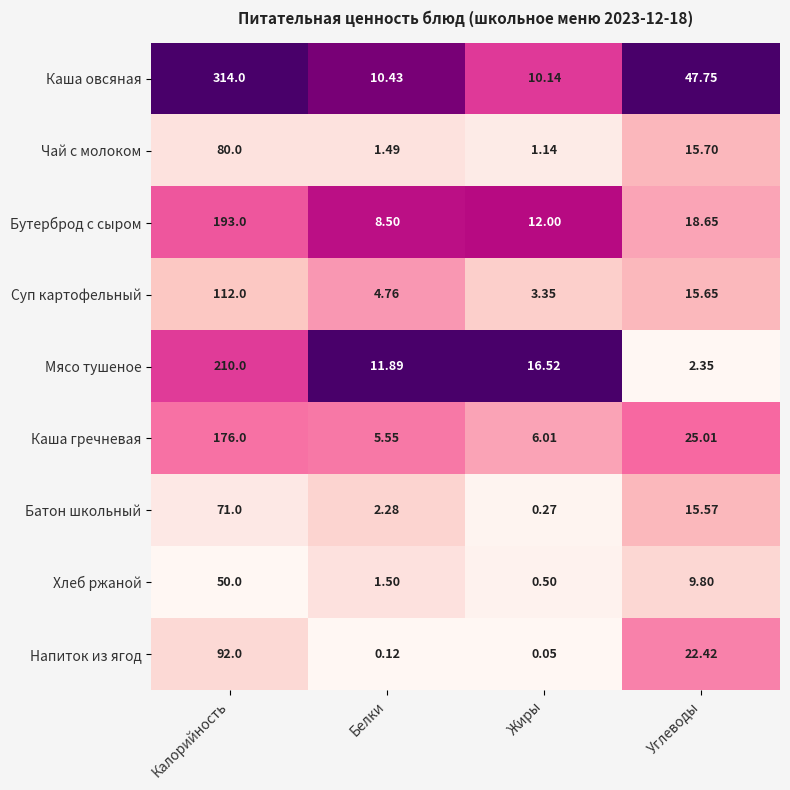

Which category has the highest value across all series?

Калорийность